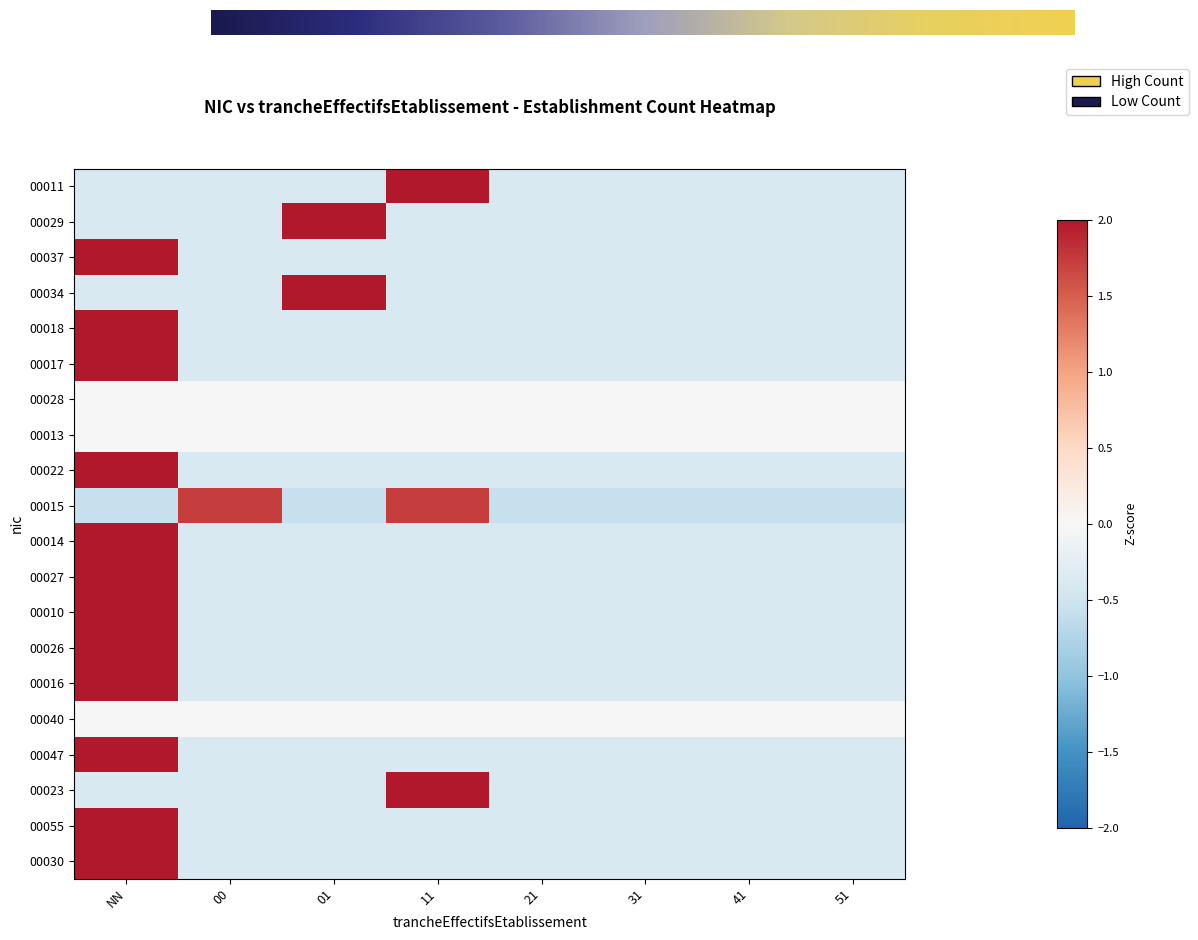

What is the difference between the maximum and minimum values in the 00016 series?

3.0